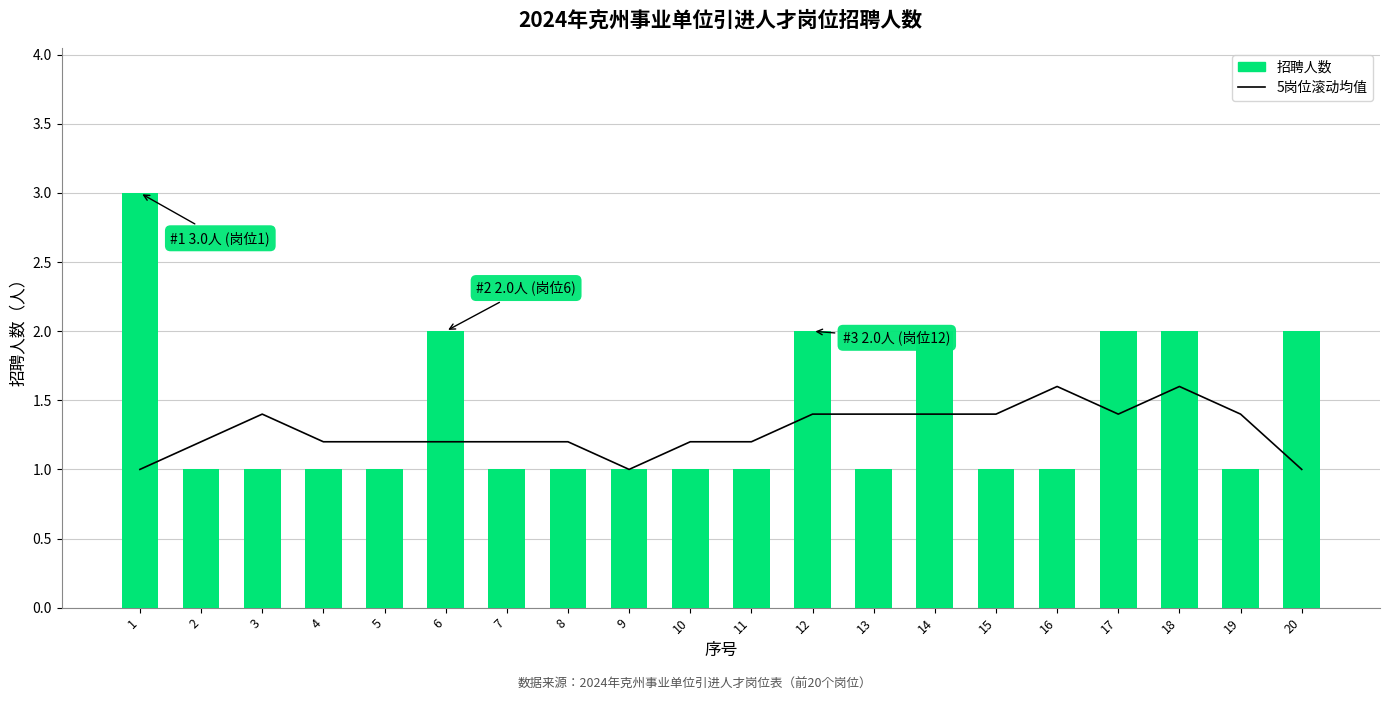

Which has a higher value, 11 or 2?

11